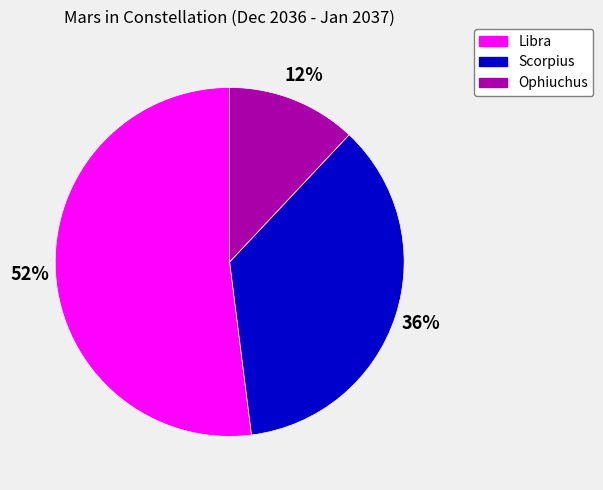

Does any single category account for the majority?

Yes